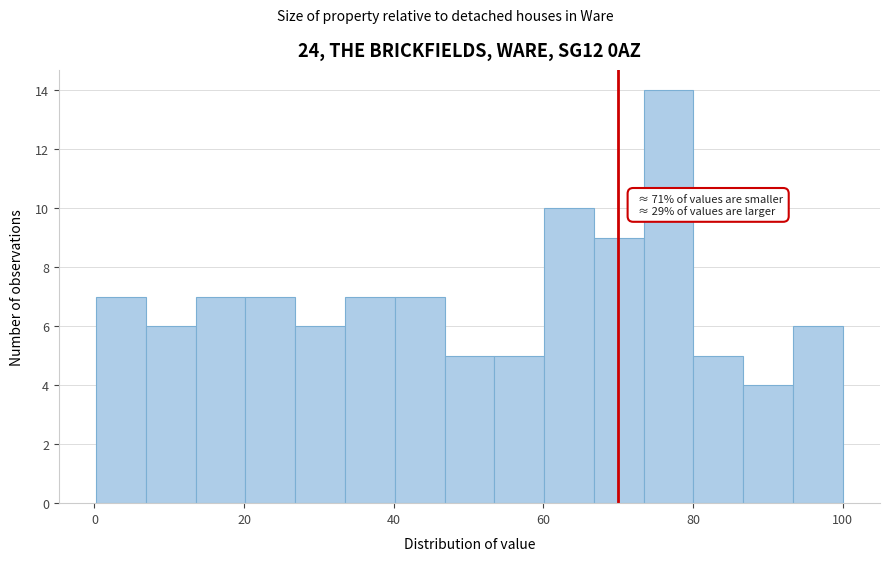

Read against the x-axis, roughly where is the centre of the tallest bar?

76